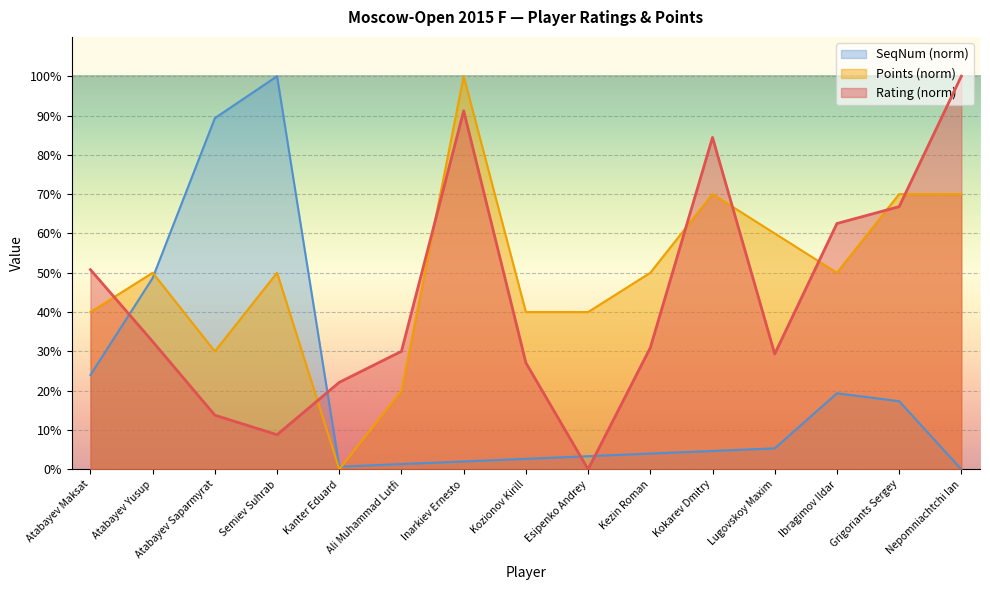

Does the chart display data point markers on the line(s)?

No